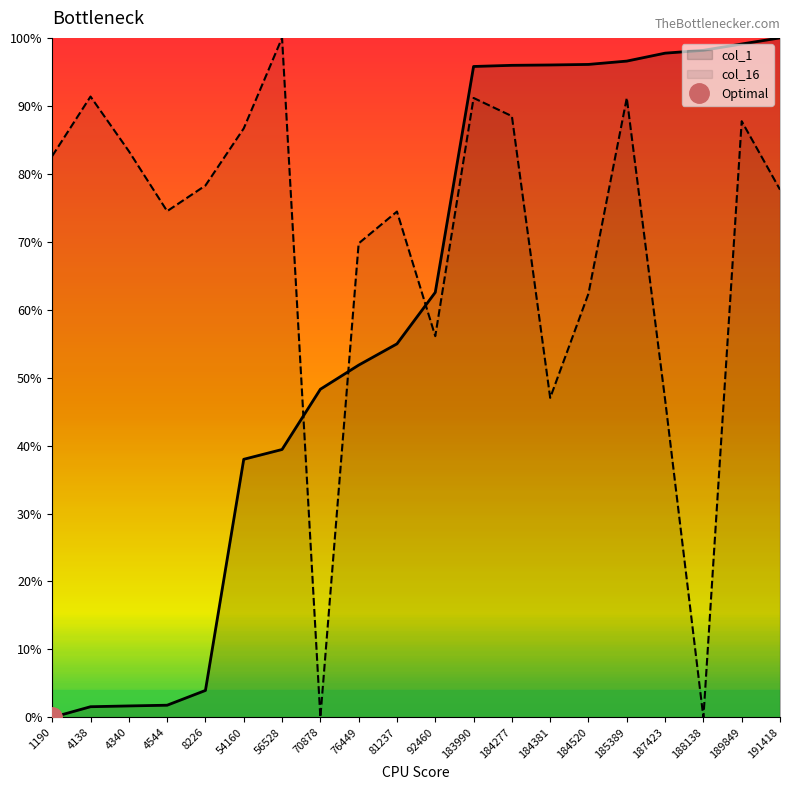

Between 1190 and 4138, which series saw the biggest shift?

col_16